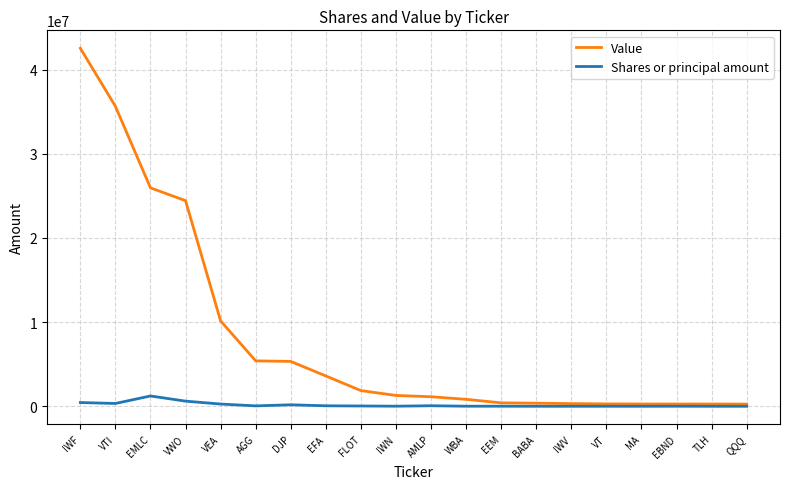

What is the greatest value displayed?

42538000